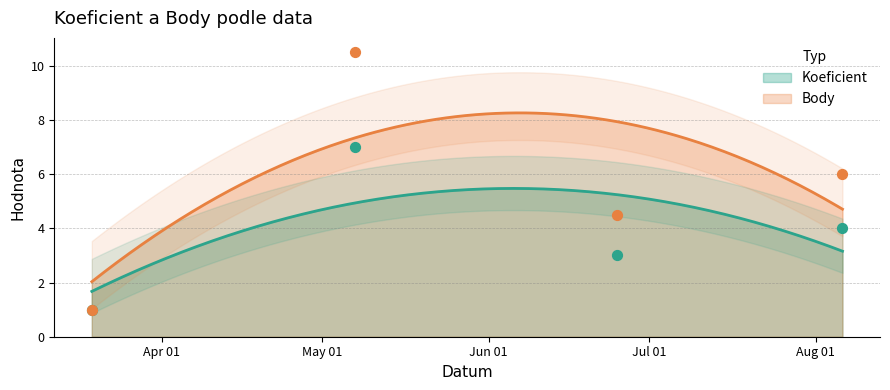

What is the total value across all series at 2022-05-07?

17.5